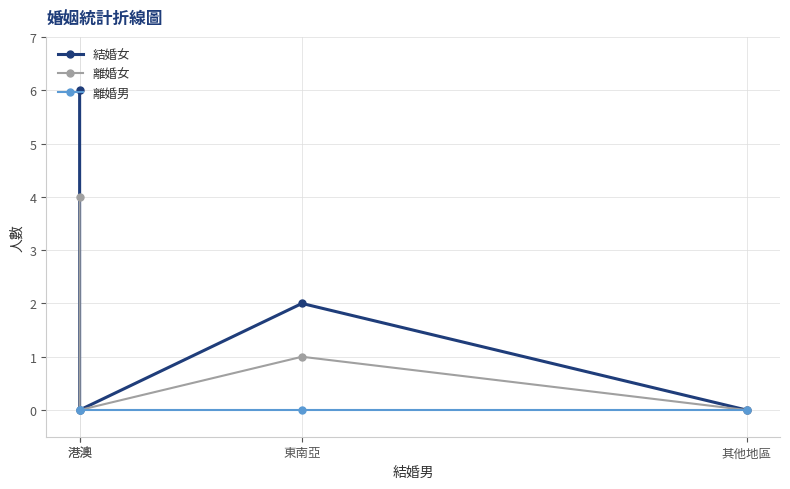

What are all the series names shown in the legend?

結婚女, 離婚女, 離婚男